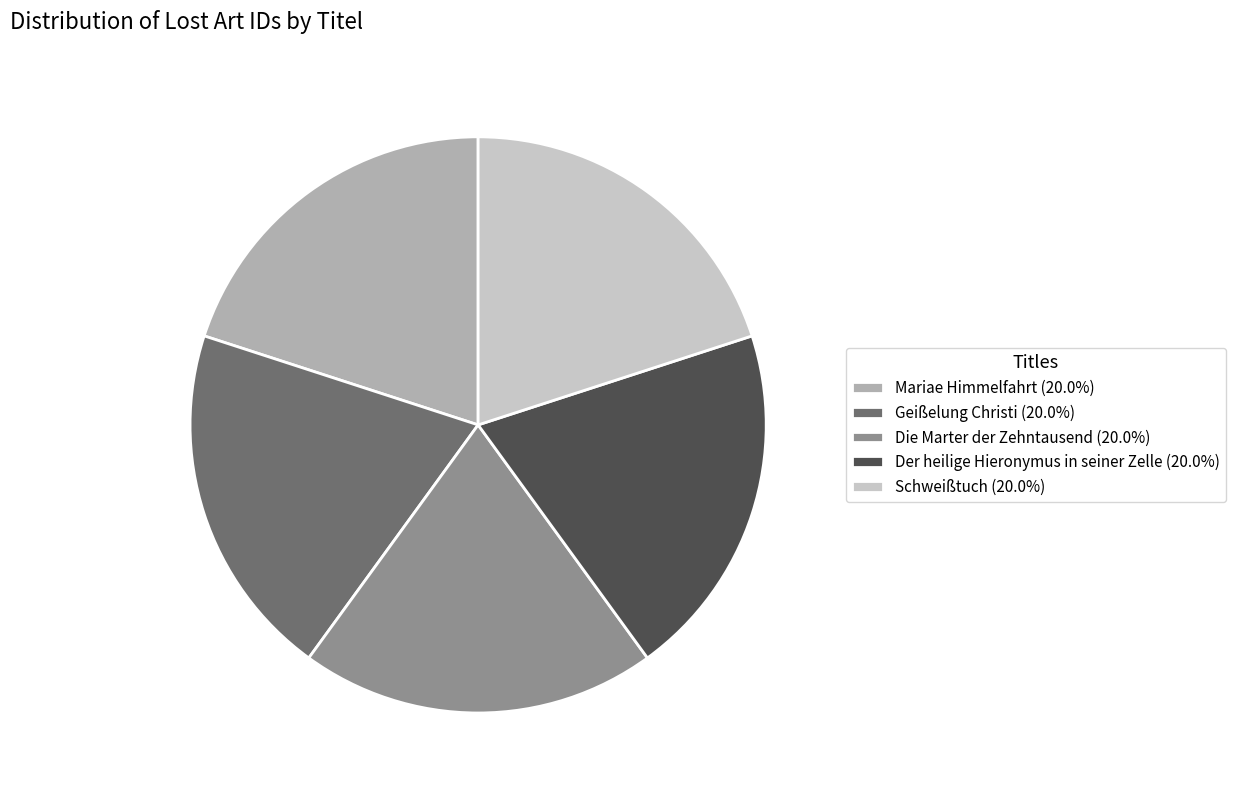

Combined, do Mariae Himmelfahrt (20.0%) and Die Marter der Zehntausend (20.0%) account for over 50%?

No